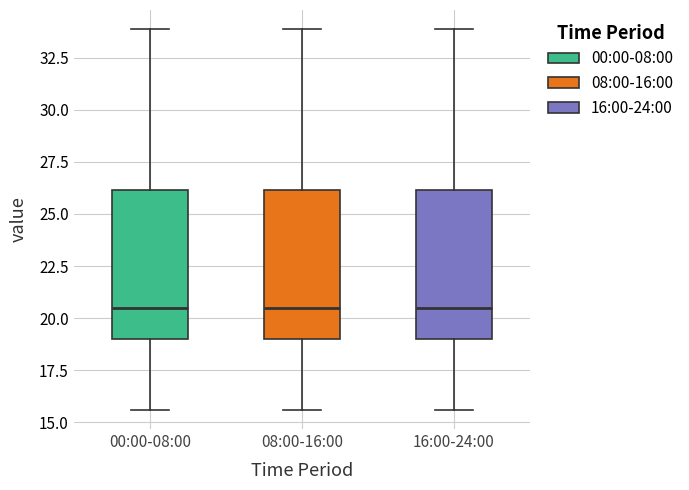

Where does the upper whisker of the box for 08:00-16:00 end on the y-axis? The values are not printed on the chart, so give them approximately, as read against the axis.

34.0